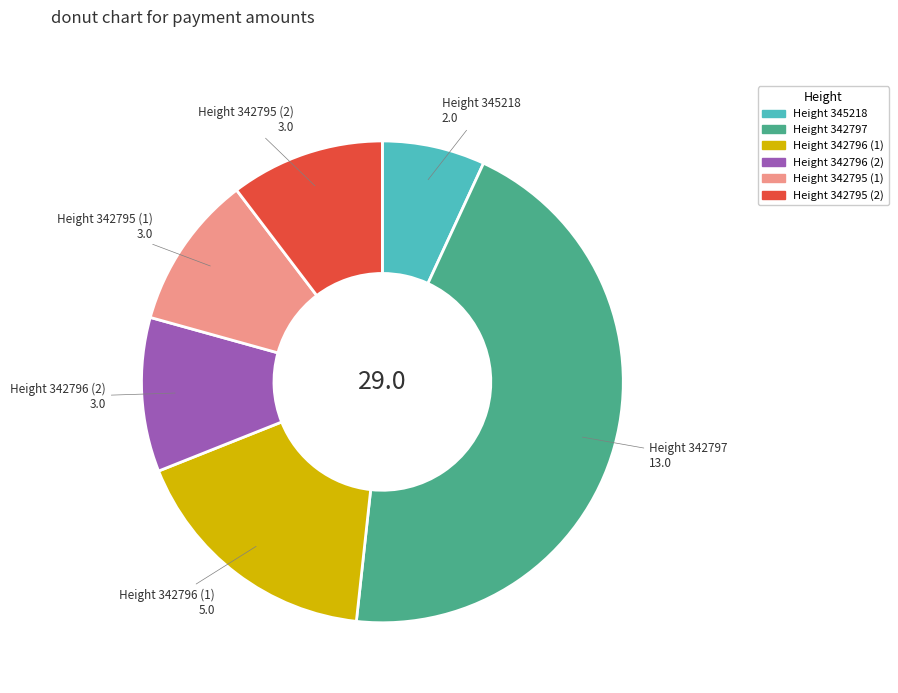

Is there any slice that represents more than half of the pie?

No